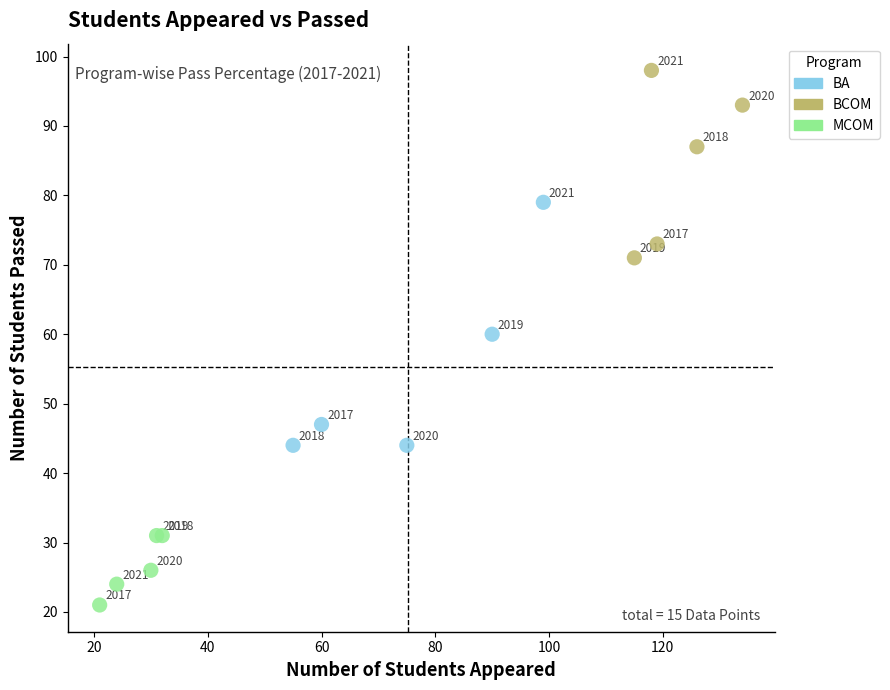

Which series contains the highest Y value?

BCOM